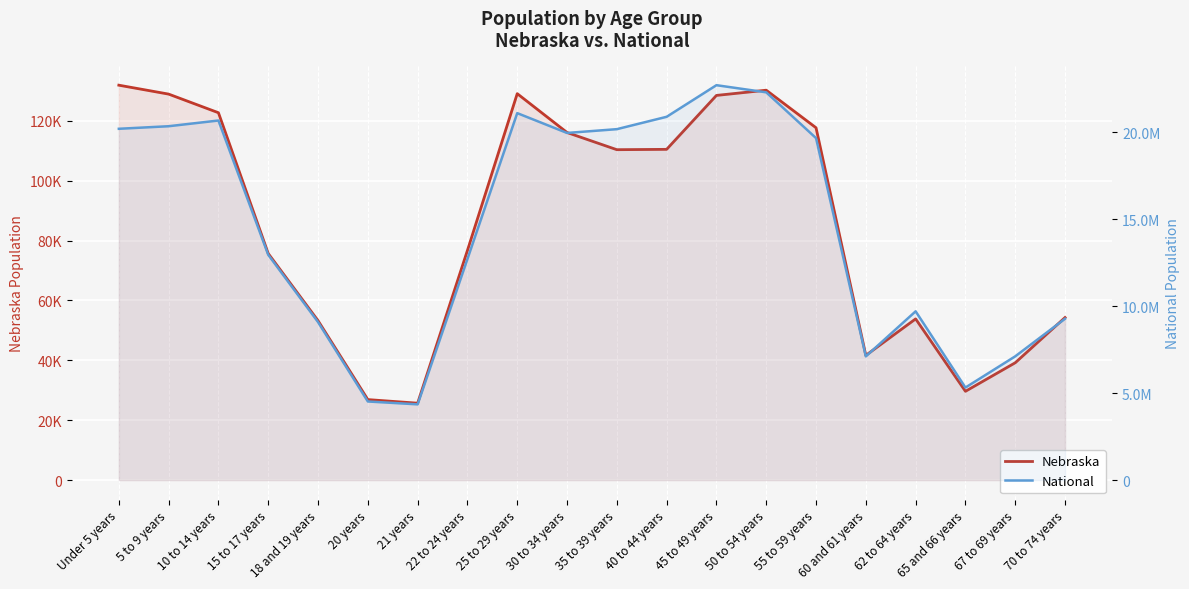

True or false: National and Nebraska cross at least once.

False